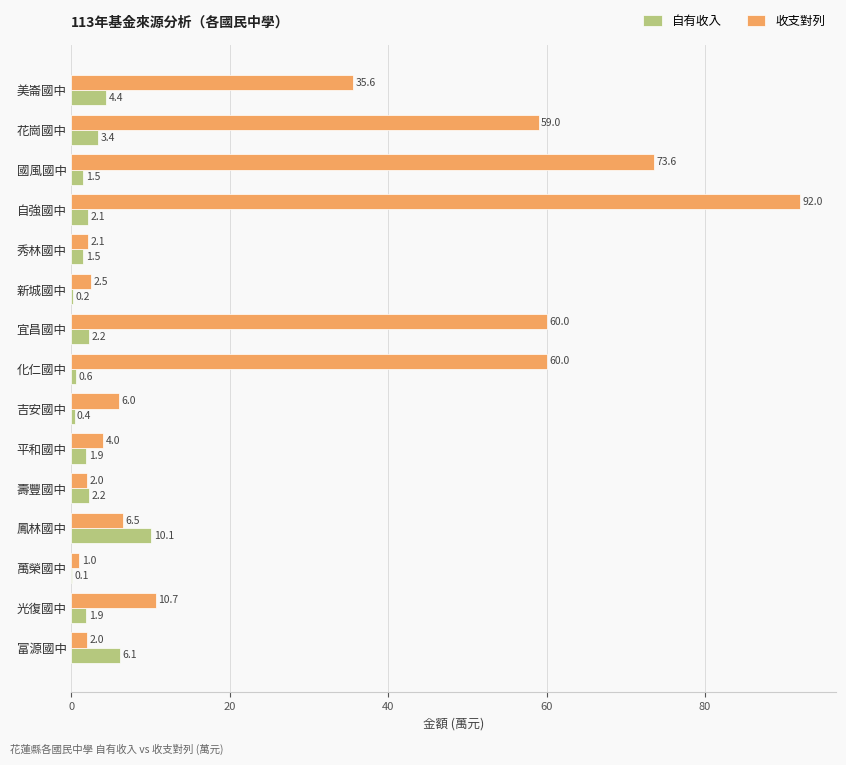

True or false: 收支對列 has a value of 115.7 at 國風國中.

False